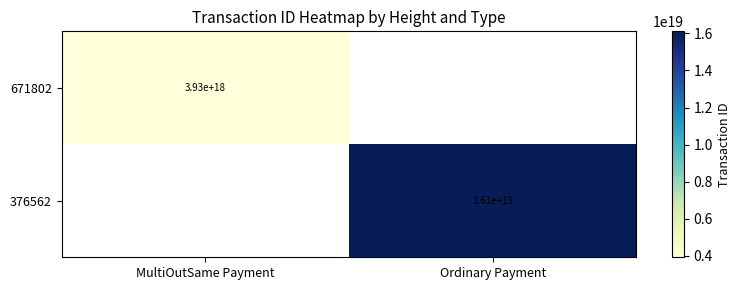

Is the value of 376562 at Ordinary Payment greater than the value of 671802 at MultiOutSame Payment?

Yes